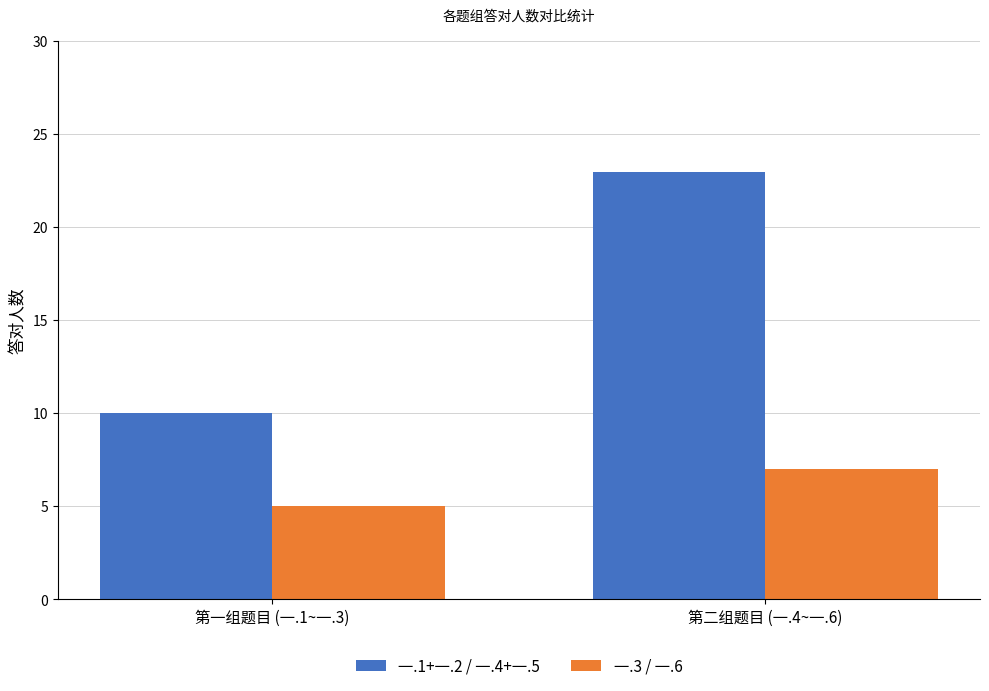

Which series has the largest total across all categories?

一.1+一.2 / 一.4+一.5